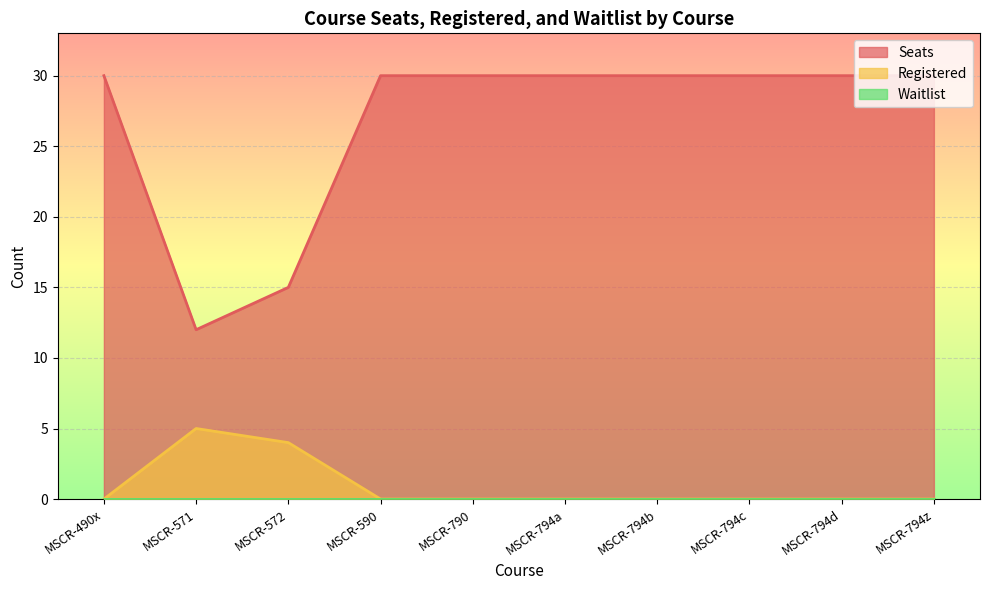

Count the Registered values in the range 0 to 1.

8